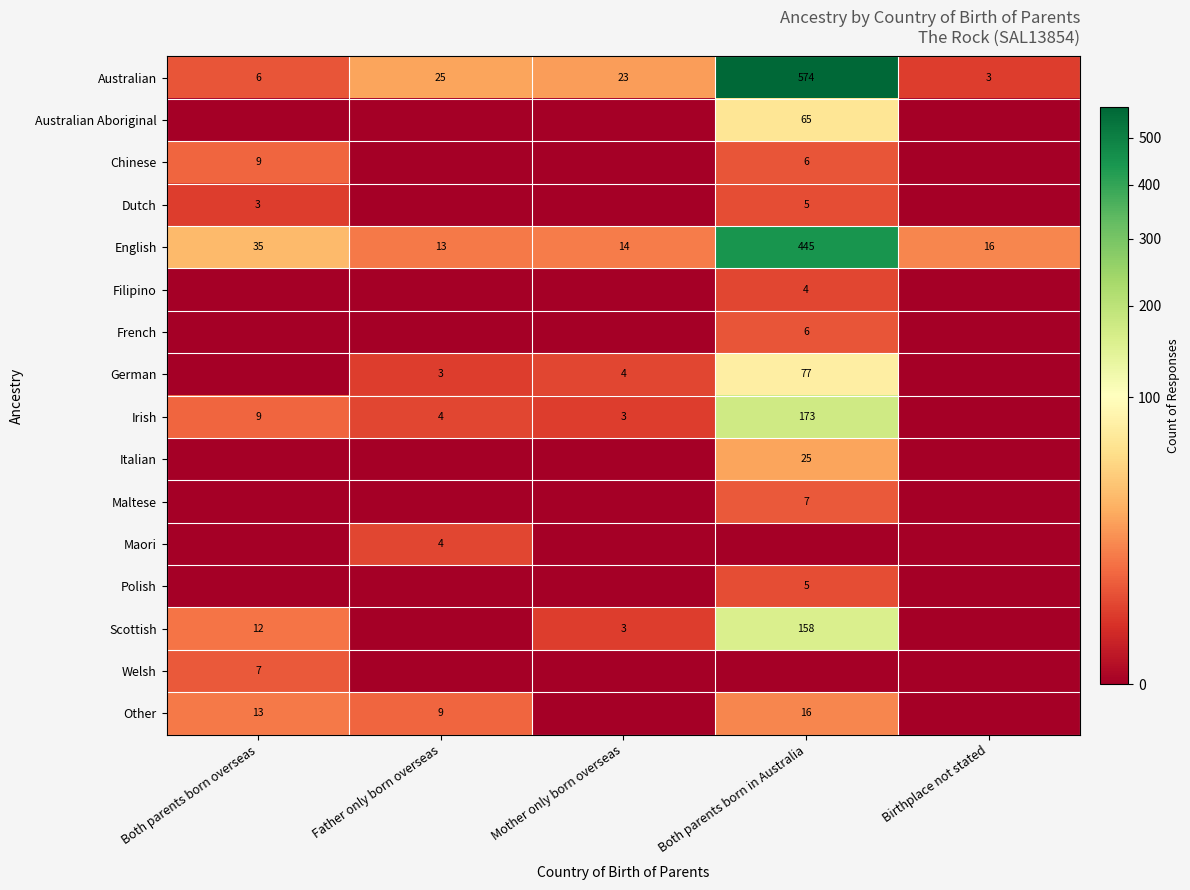

What is the average value of the English series?

105